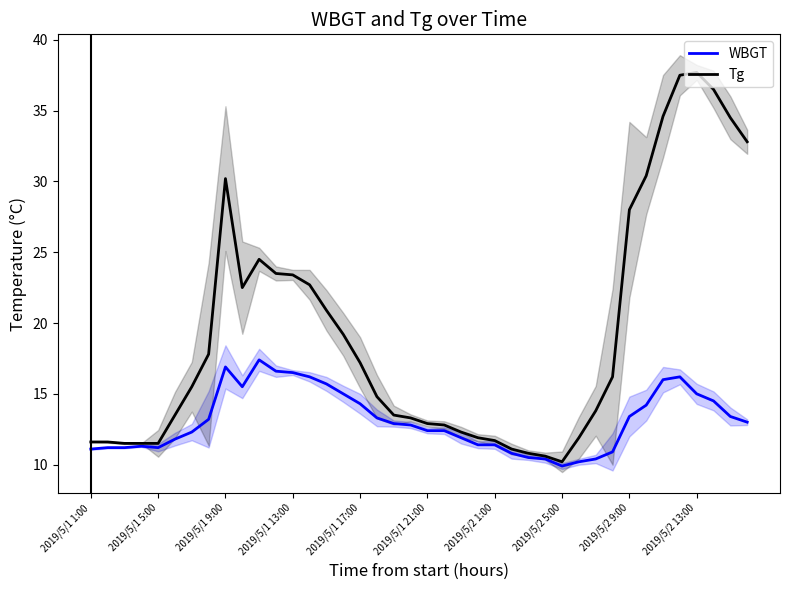

True or false: WBGT and Tg cross at least once.

False